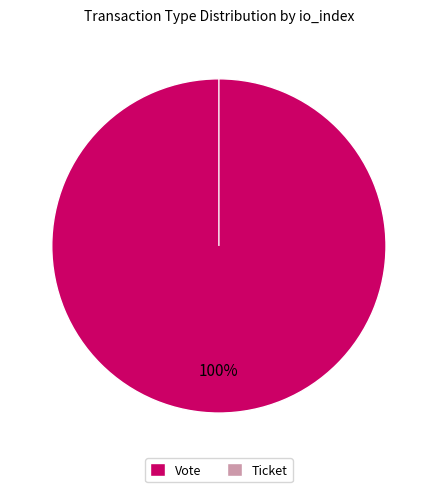

Count the number of slices in the pie.

2